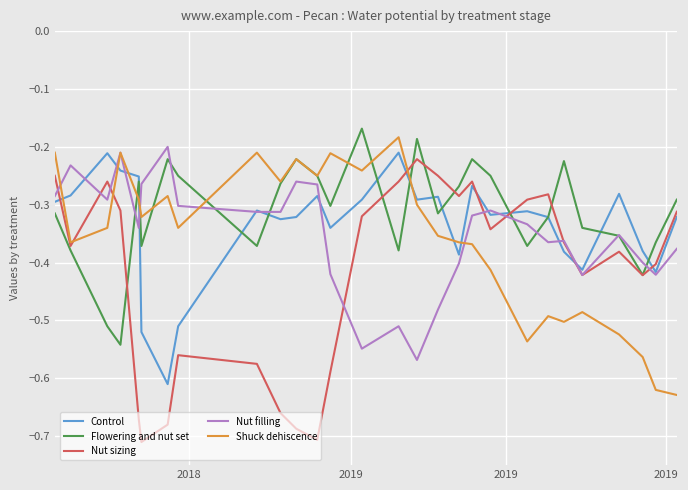

How many lines are shown in the chart?

5